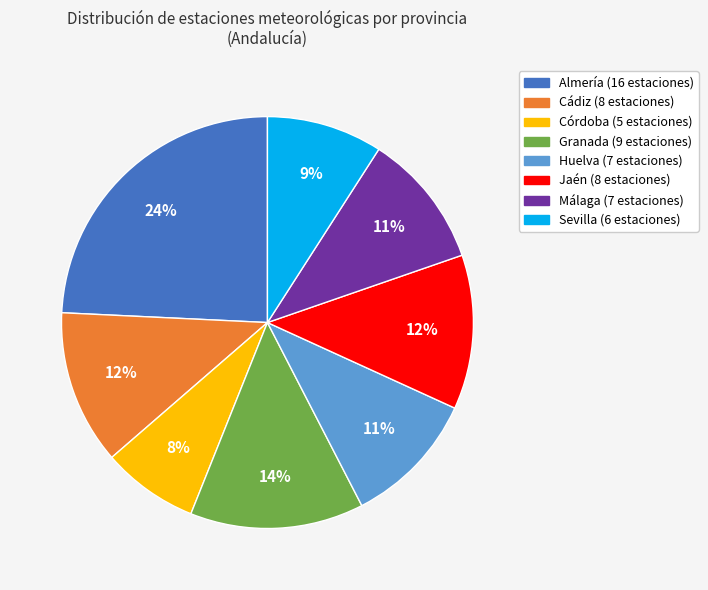

The Sevilla slice represents 9% of the pie. True or false?

True